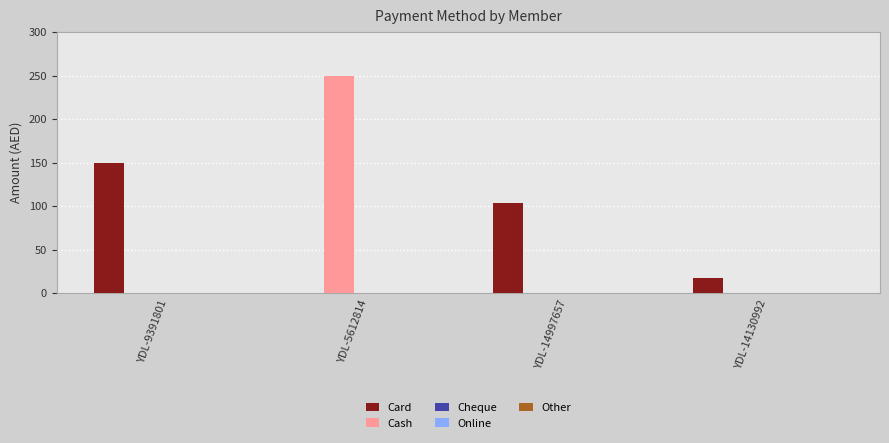

What is the total value across all series at YDL-9391801?

150